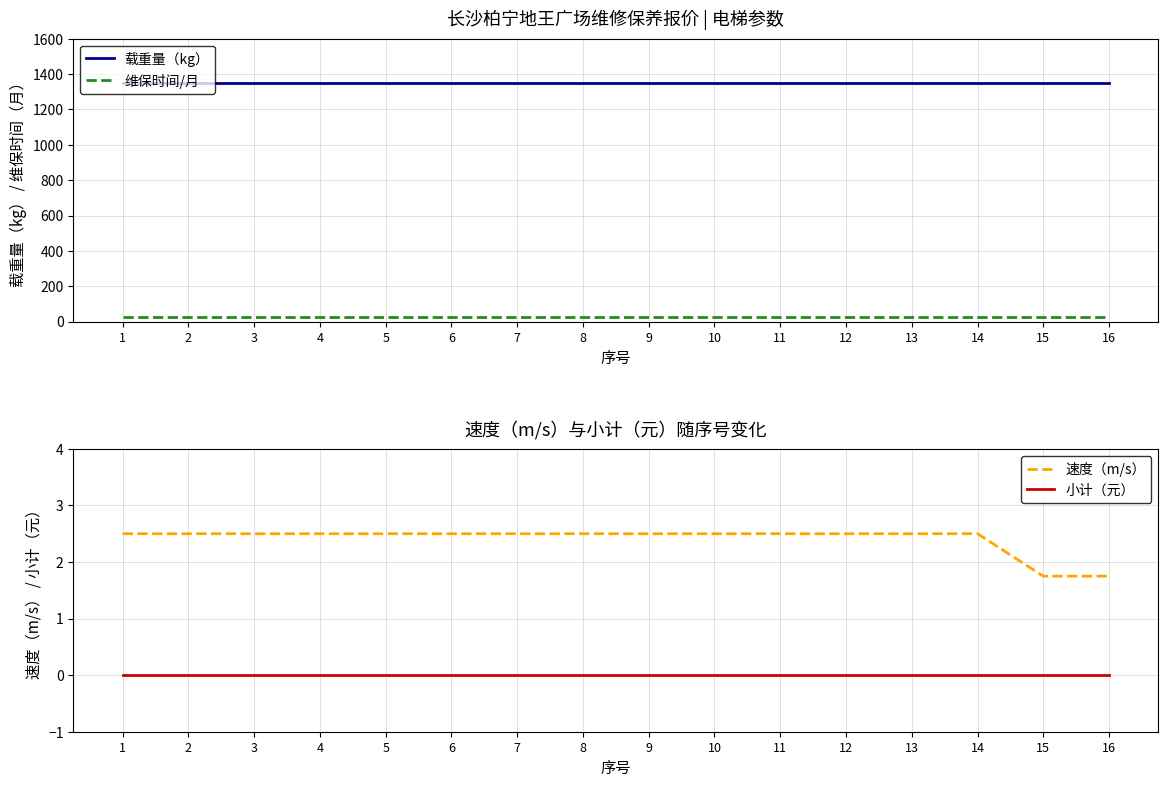

Which category has the highest value in the 小计（元） series?

1